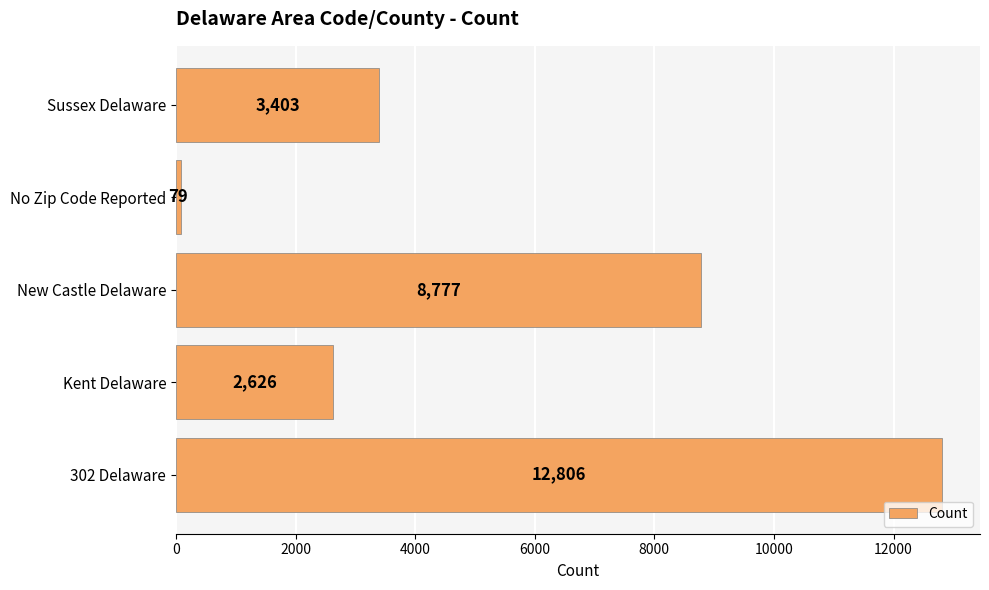

Approximately how many times larger is the value at Sussex Delaware compared to No Zip Code Reported?

43.1